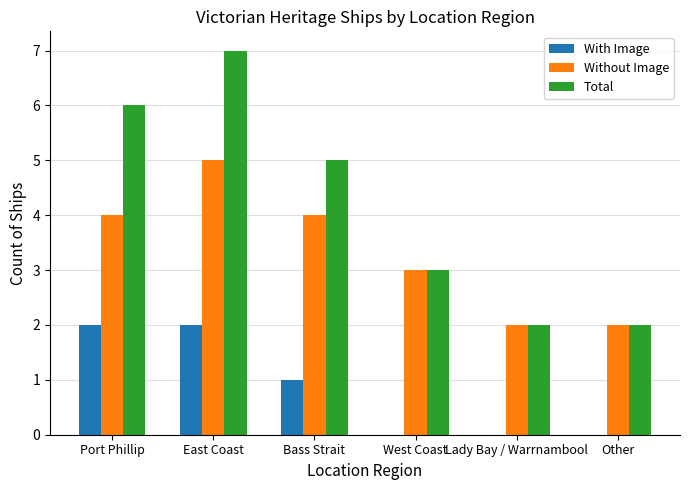

Which series changed the most between Port Phillip and West Coast?

Total